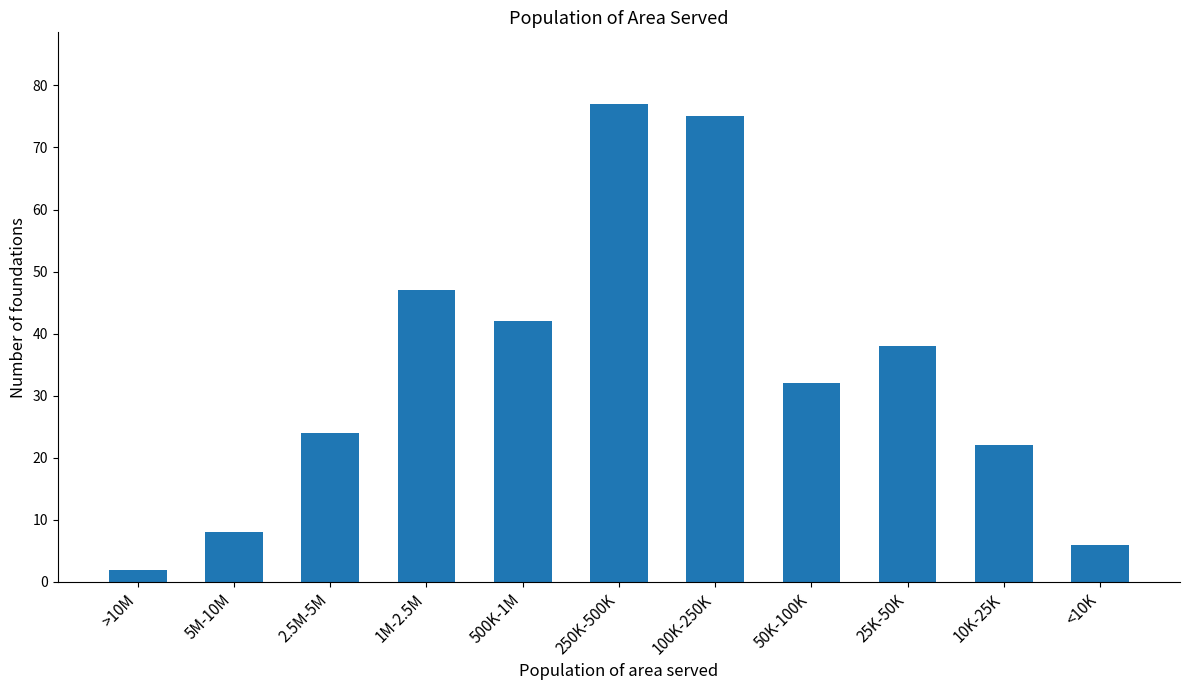

Reading left to right, transcribe all the data shown in this chart.

2	8	24	47	42	77	75	32	38	22	6